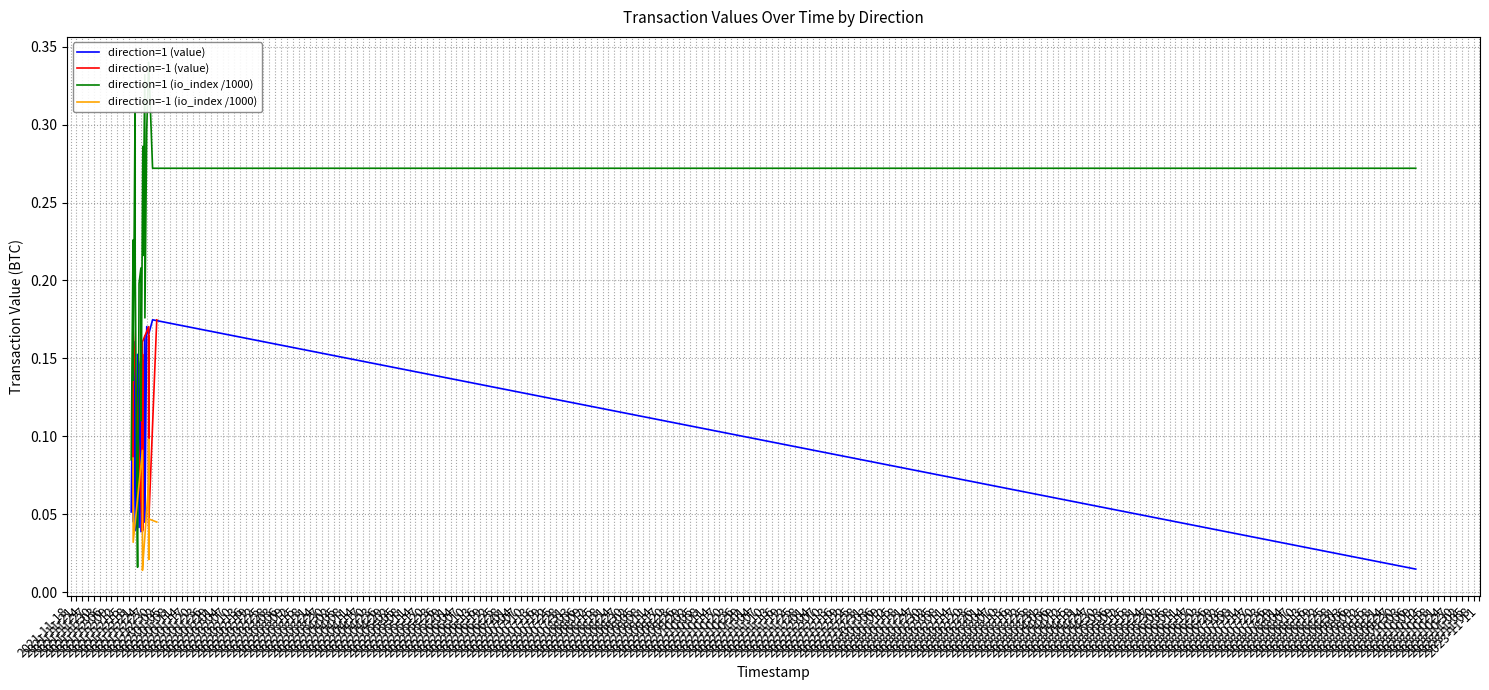

How many interior local peaks does the direction=-1 (io_index /1000) series have?

3